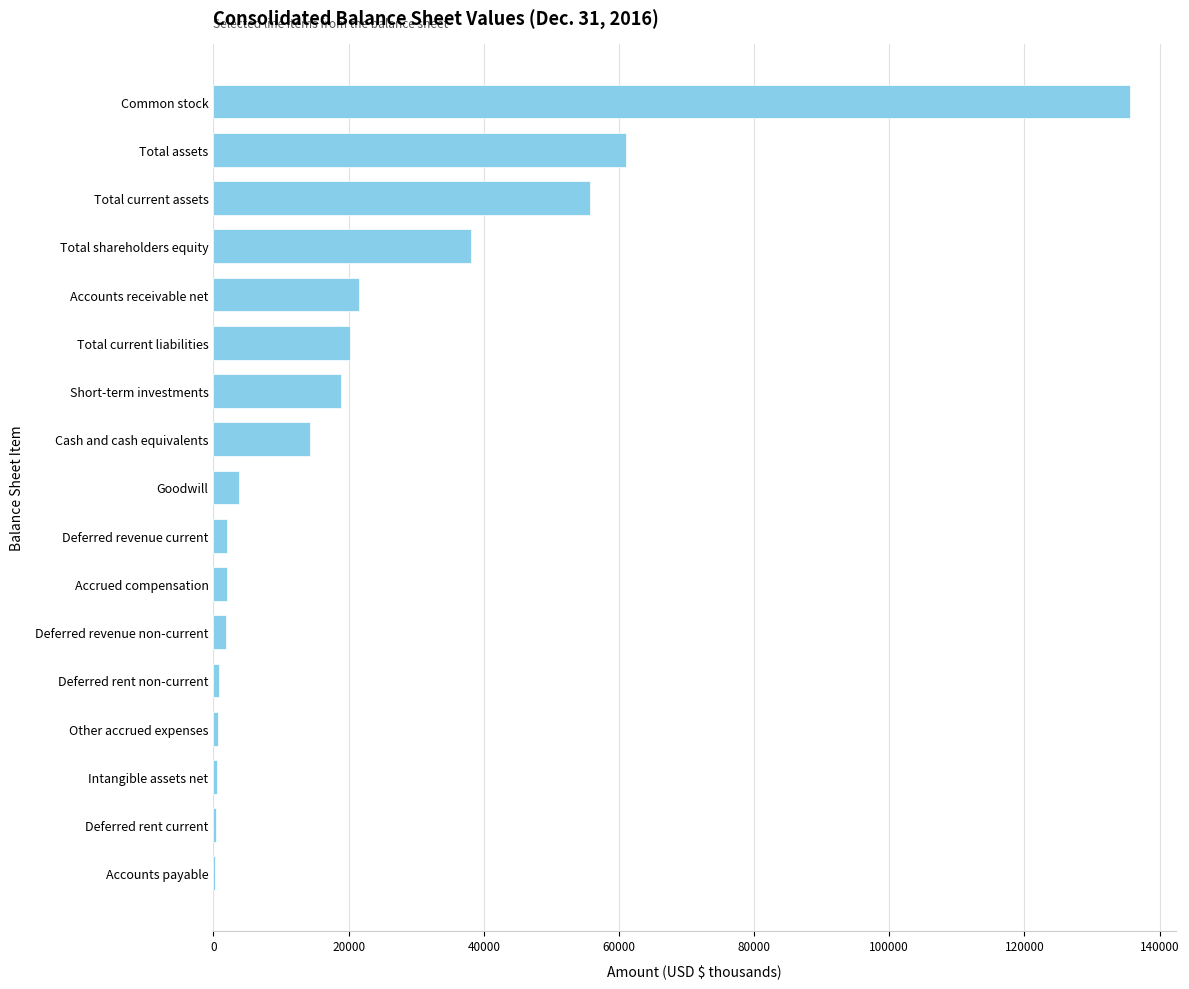

What is the greatest value displayed?

135660